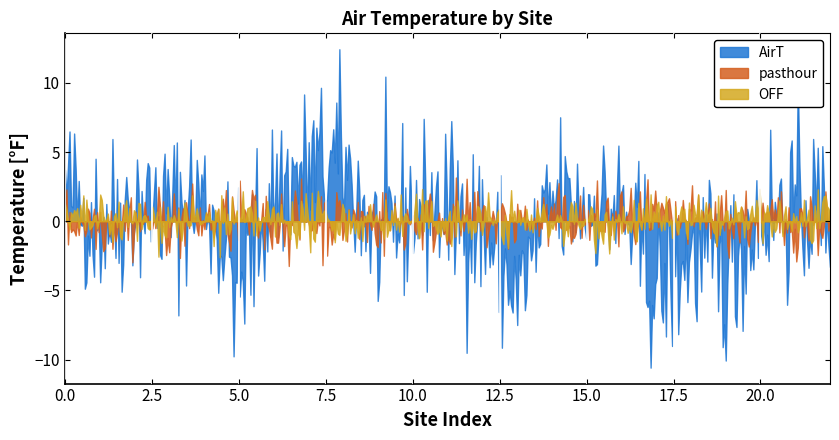

Which series has the widest spread of values?

AirT